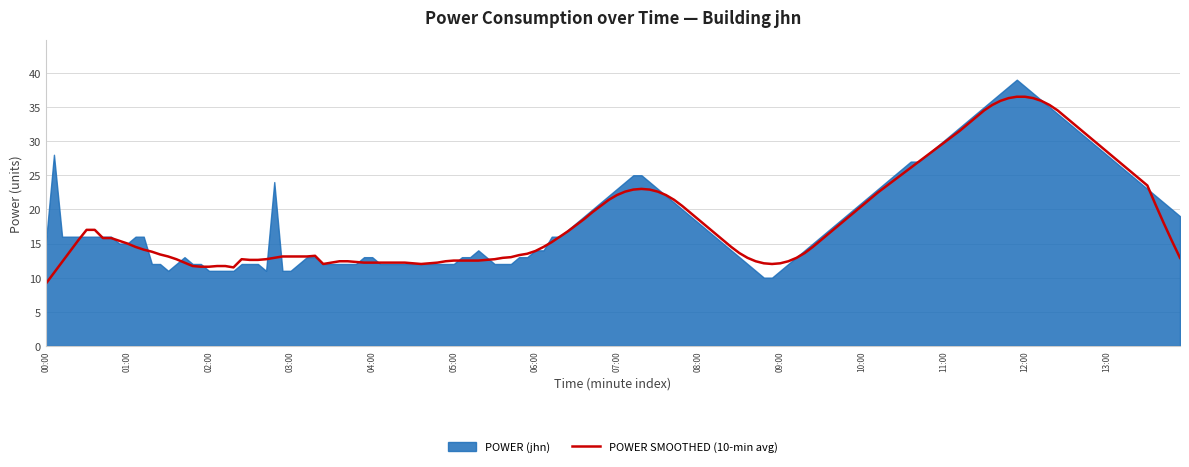

How many lines are shown in the chart?

1